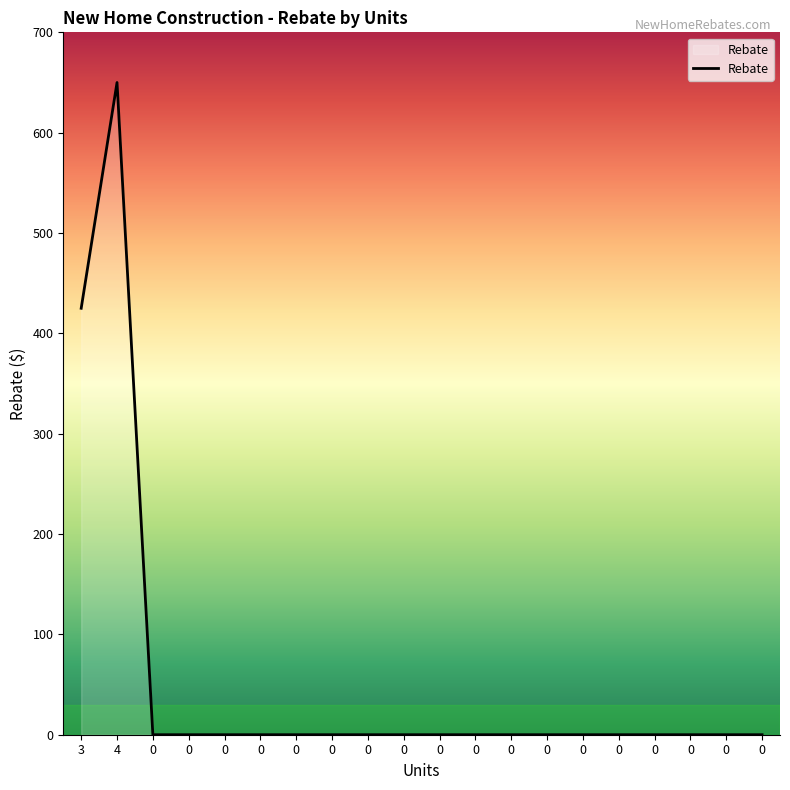

Reading left to right, extract all data points from this chart.

3=425	4=650	0=0	0=0	0=0	0=0	0=0	0=0	0=0	0=0	0=0	0=0	0=0	0=0	0=0	0=0	0=0	0=0	0=0	0=0